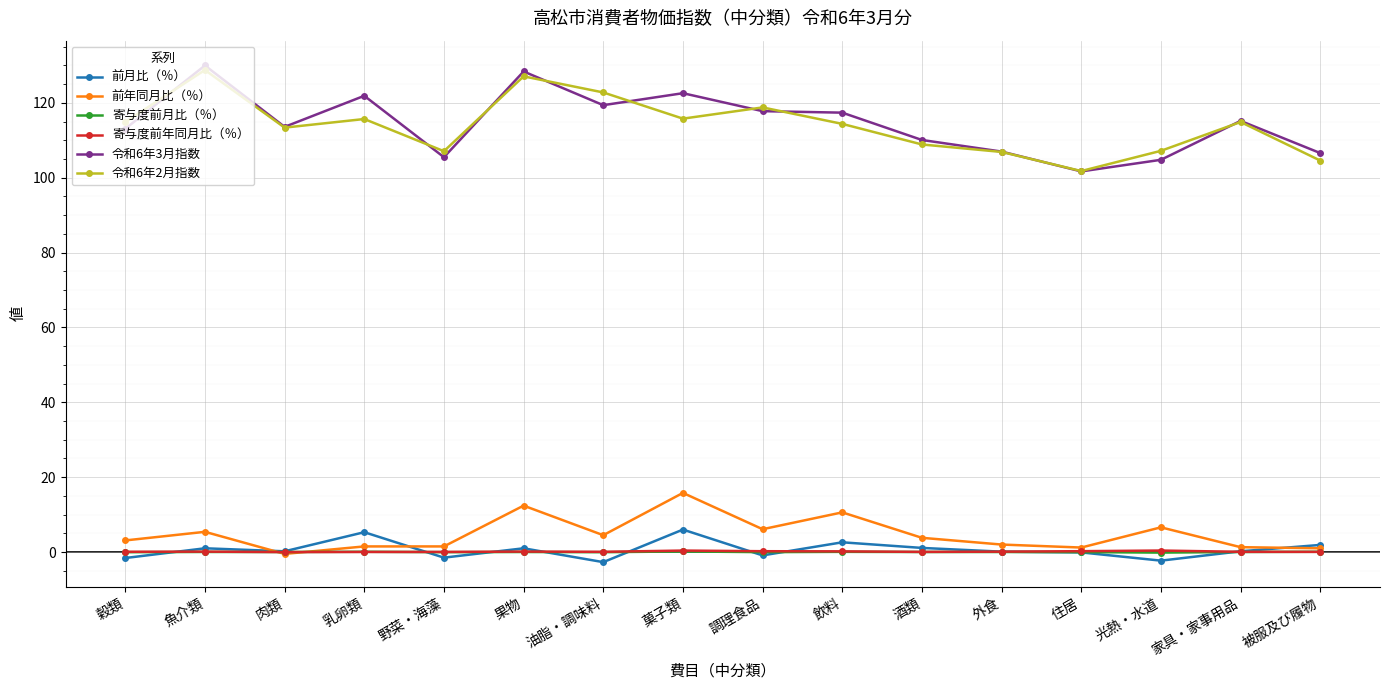

What is the difference between the second highest and second lowest values in the 令和6年3月指数 series?

23.6